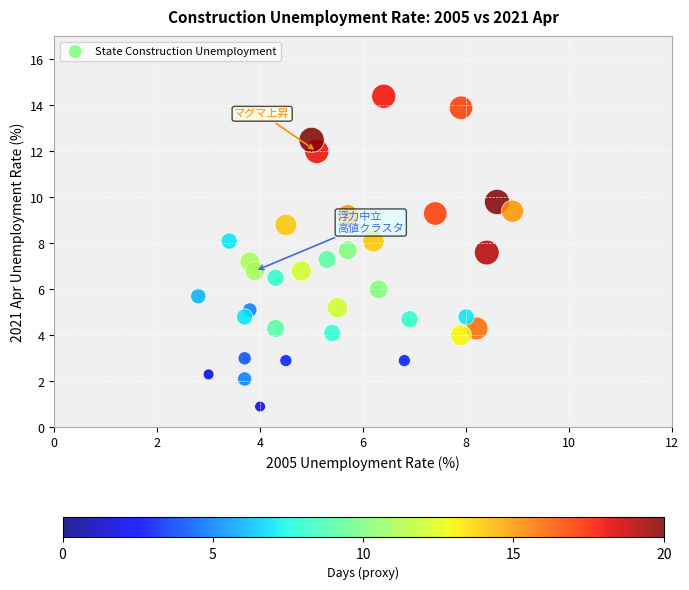

What is the range of Y values (max minus min)?

13.5